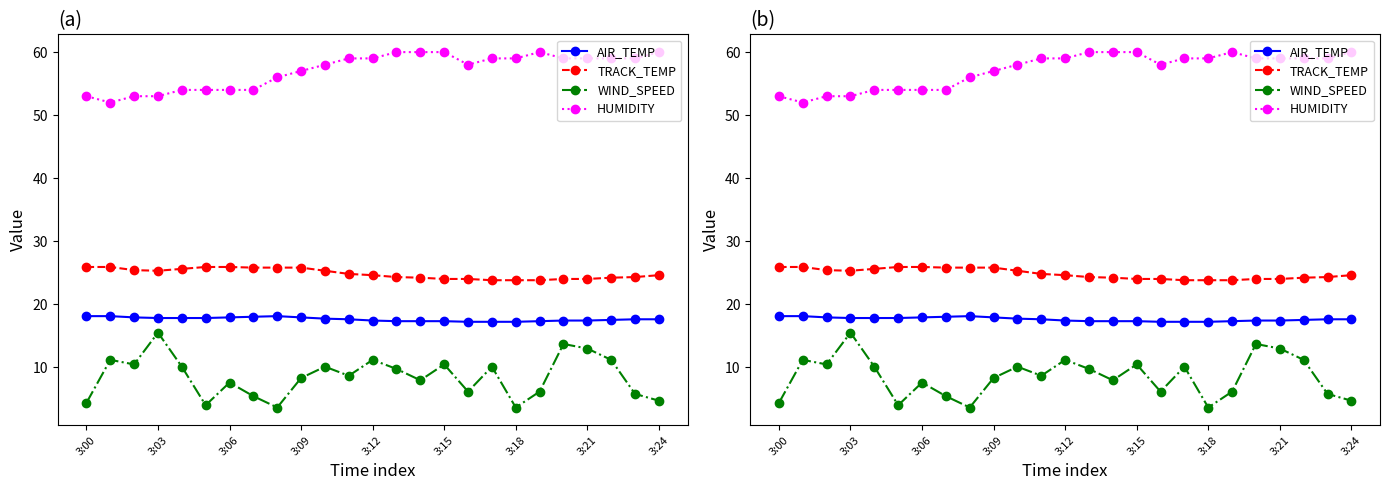

At which category is the sum across all series the highest?

20